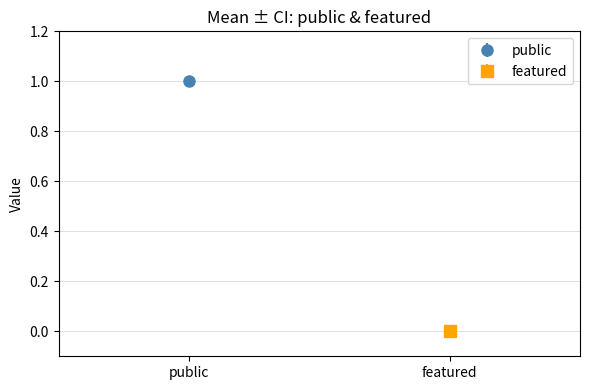

Which series has the largest range (max minus min)?

public